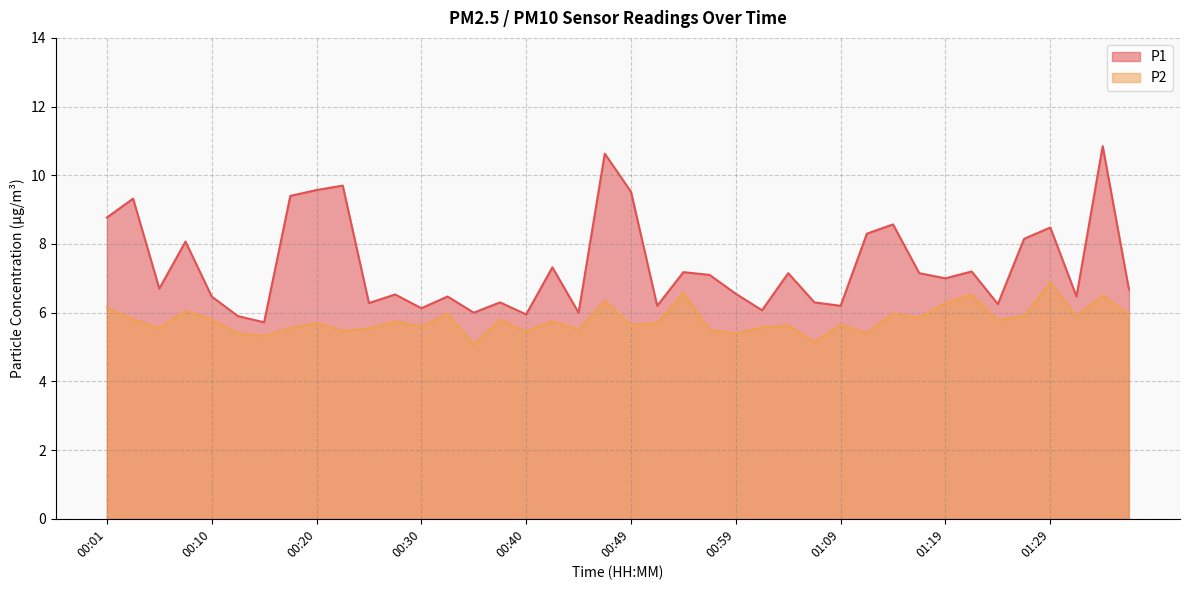

Between 00:08 and 01:12, which is larger?

01:12